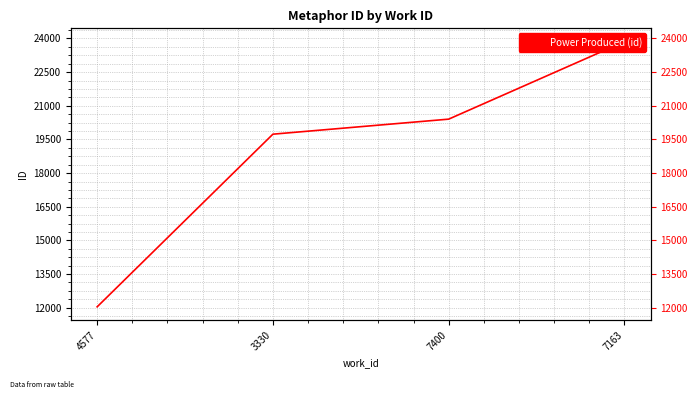

What is the change in value from 4577 to 7163?

+11820